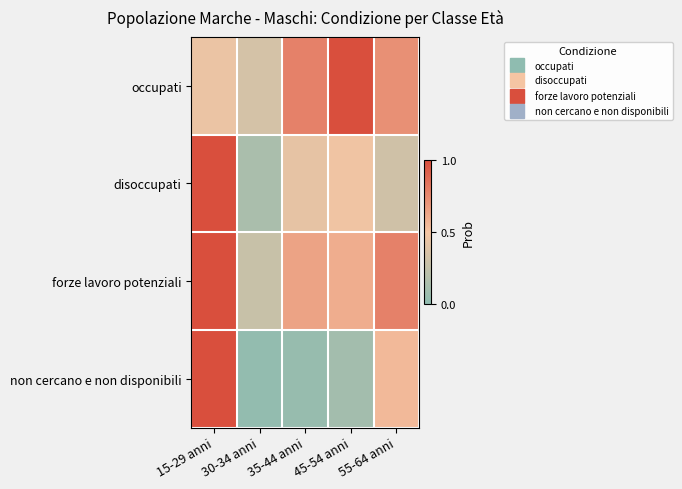

What is the total value across all series at 45-54 anni?

2.2